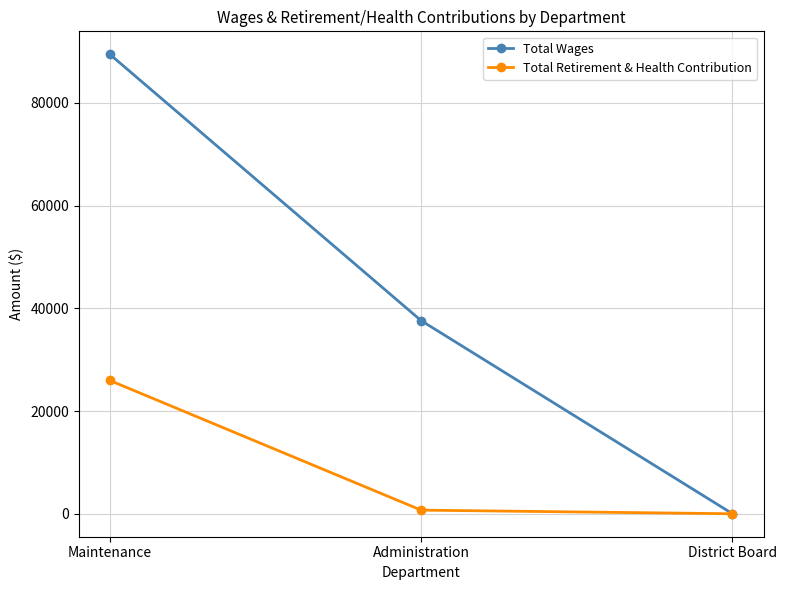

The Total Wages series shows 34008 at Maintenance. True or false?

False